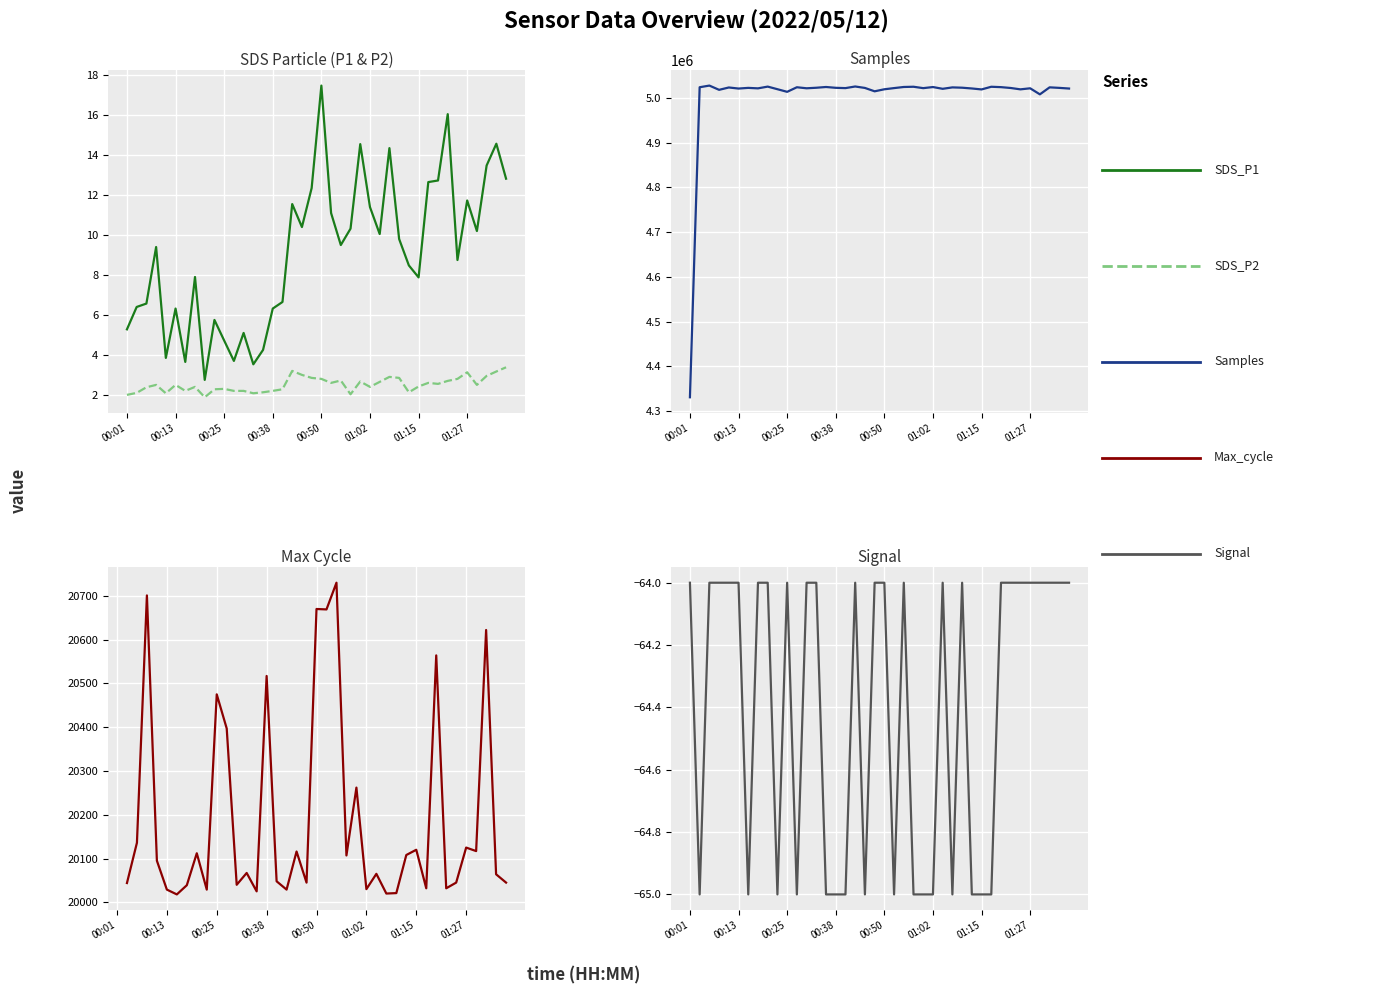

Which label corresponds to the smallest value in the chart?

00:03